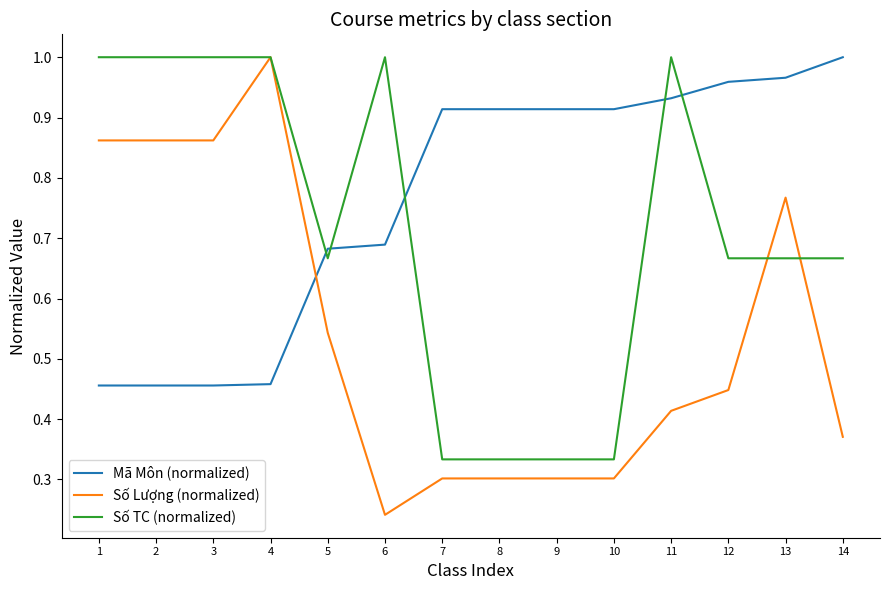

True or false: Mã Môn (normalized) has a value of 0.1 at 1.

False